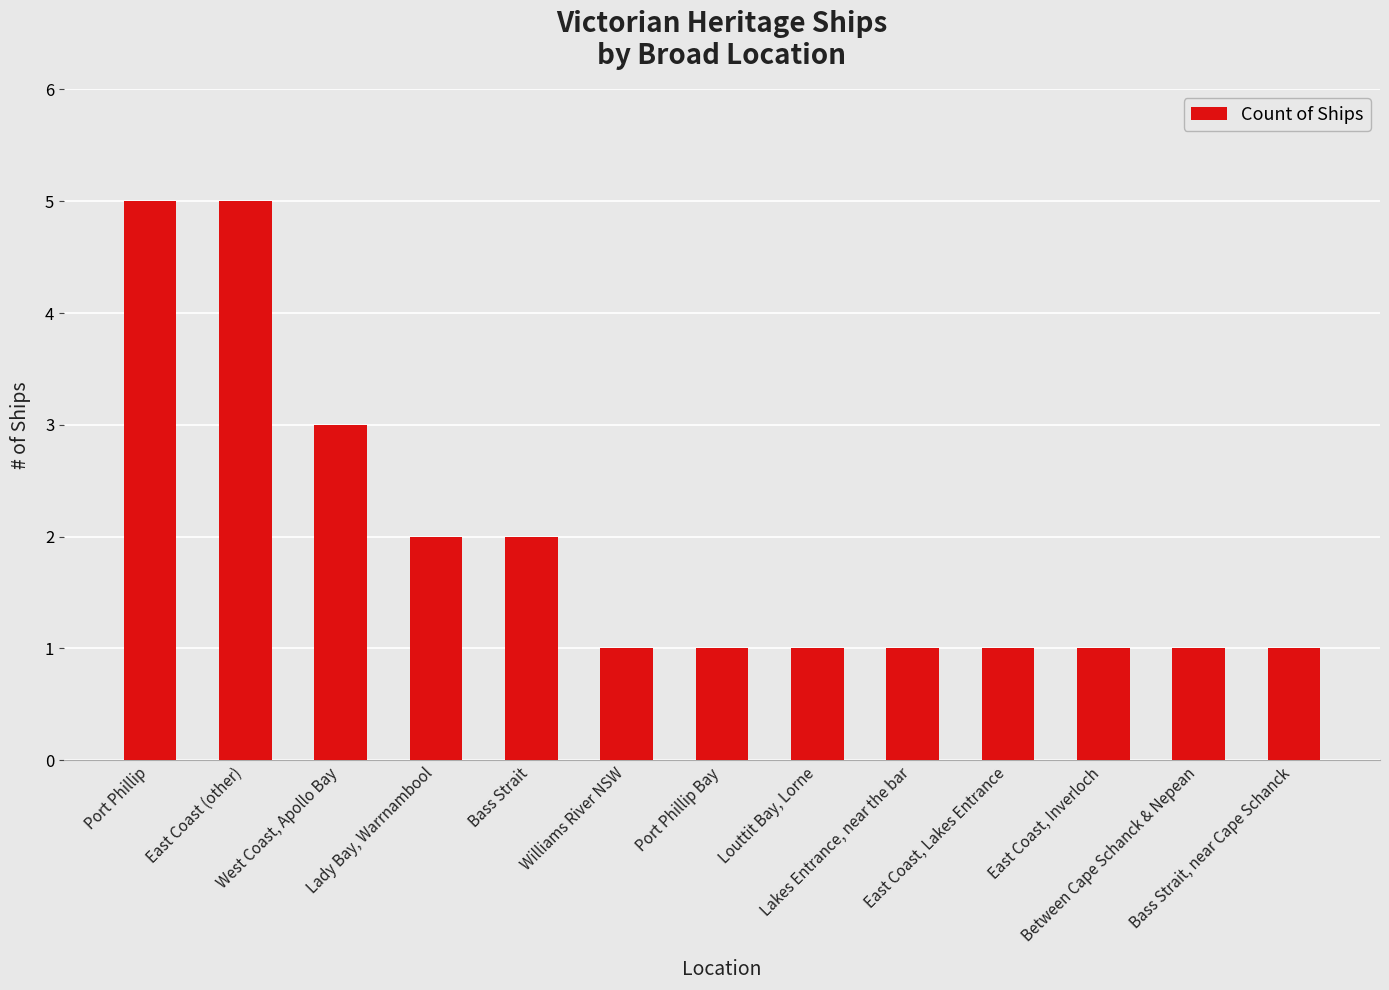

What position from the right is Bass Strait, near Cape Schanck?

1